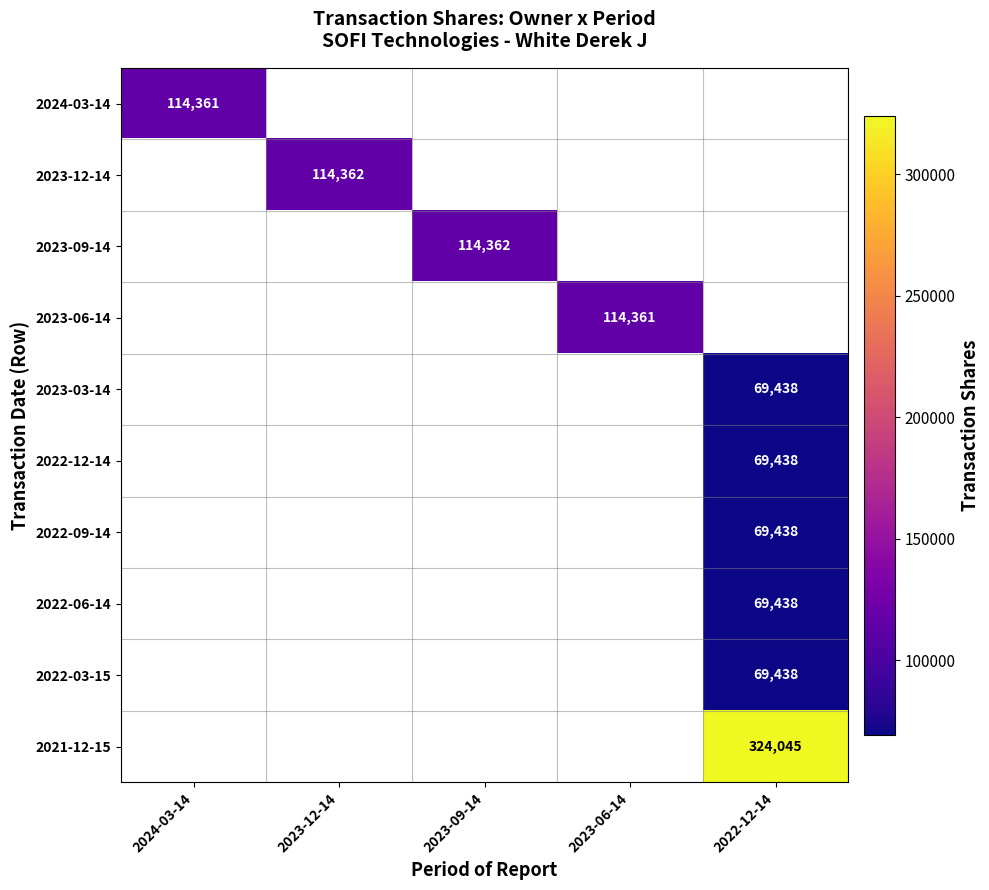

What is the maximum value for 2024-03-14?

114361.0